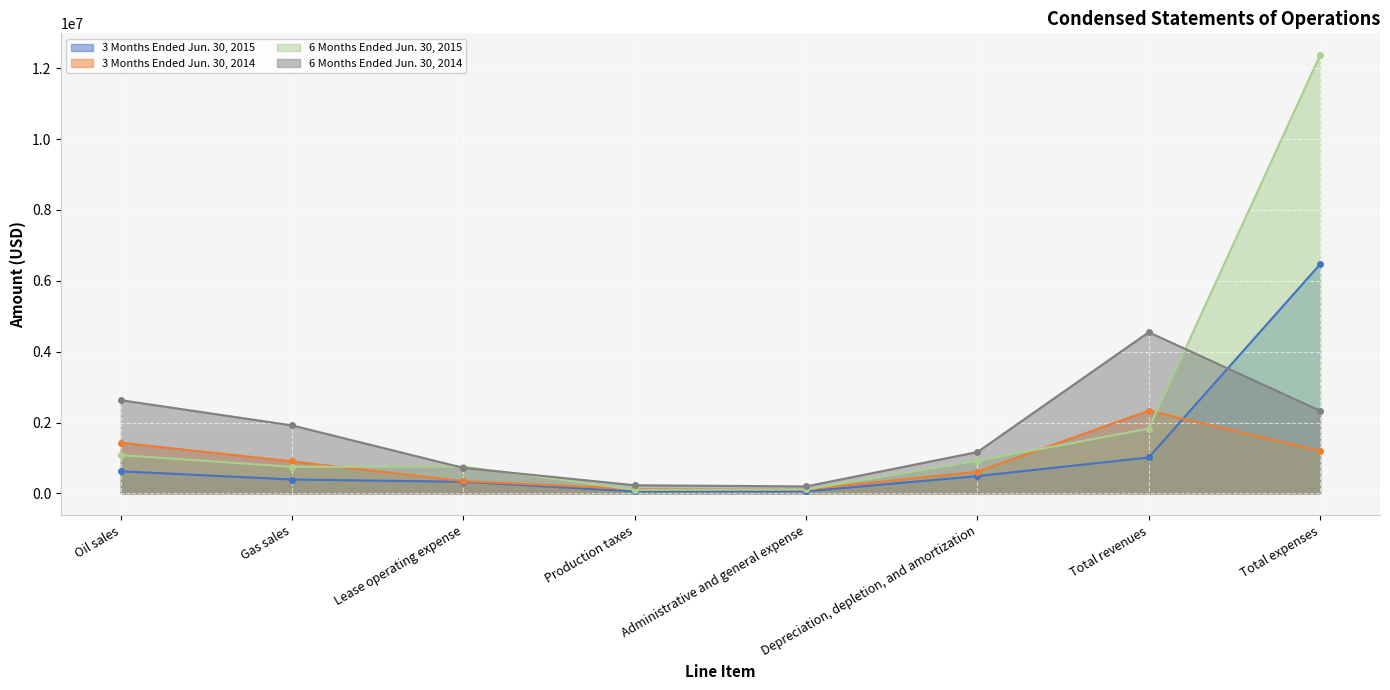

Reading right to left, extract all data points from this chart.

3 Months Ended Jun. 30, 2015: Total expenses=6466498	Total revenues=1014378	Depreciation, depletion, and amortization=487083	Administrative and general expense=57064	Production taxes=54083	Lease operating expense=327323	Gas sales=391413	Oil sales=622965
3 Months Ended Jun. 30, 2014: Total expenses=1196885	Total revenues=2334627	Depreciation, depletion, and amortization=610743	Administrative and general expense=110787	Production taxes=120522	Lease operating expense=343976	Gas sales=903263	Oil sales=1431221
6 Months Ended Jun. 30, 2015: Total expenses=12368133	Total revenues=1829083	Depreciation, depletion, and amortization=917047	Administrative and general expense=111196	Production taxes=100630	Lease operating expense=753896	Gas sales=749911	Oil sales=1079172
6 Months Ended Jun. 30, 2014: Total expenses=2332446	Total revenues=4549033	Depreciation, depletion, and amortization=1166829	Administrative and general expense=196299	Production taxes=228568	Lease operating expense=719034	Gas sales=1918379	Oil sales=2630511